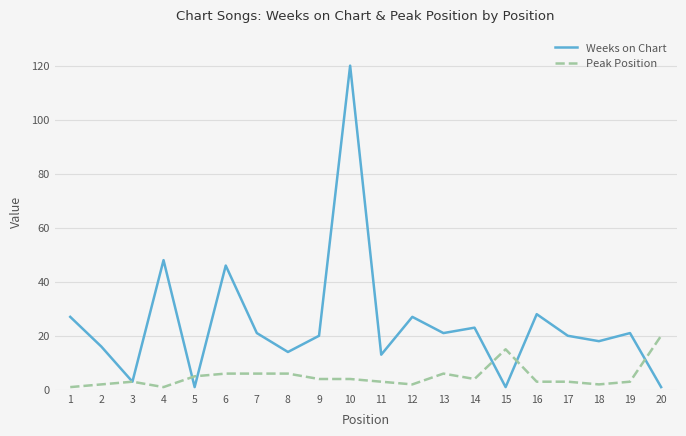

Which series has the widest spread of values?

Weeks on Chart